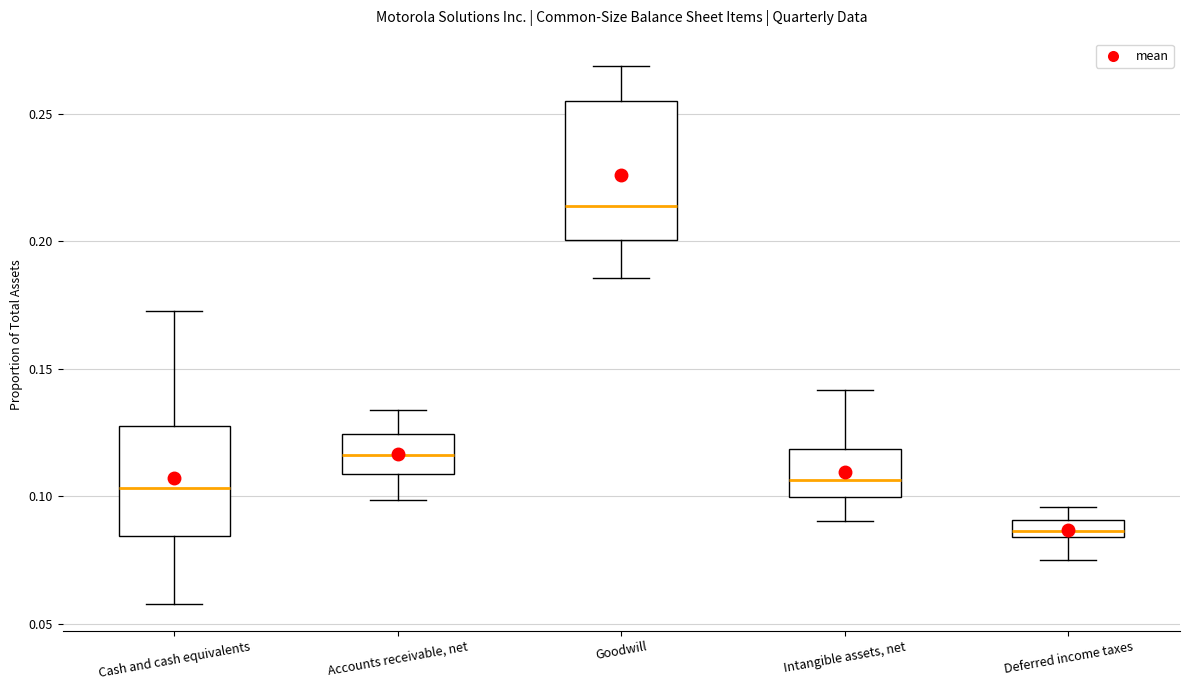

Which box has the highest median line?

Goodwill